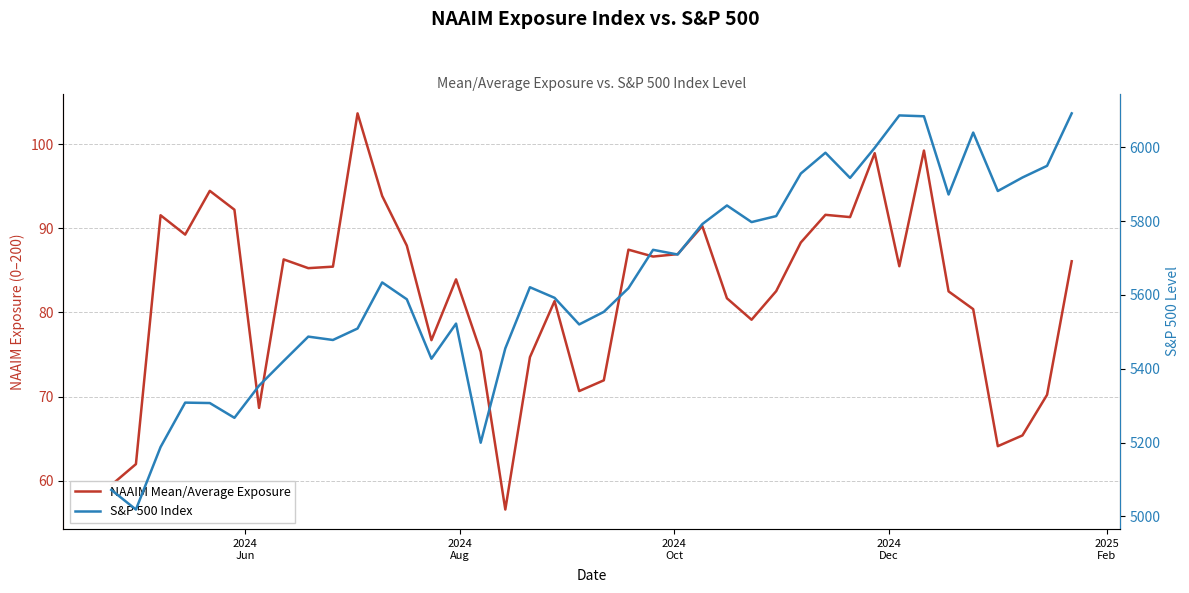

Count the number of categories in the chart.

40